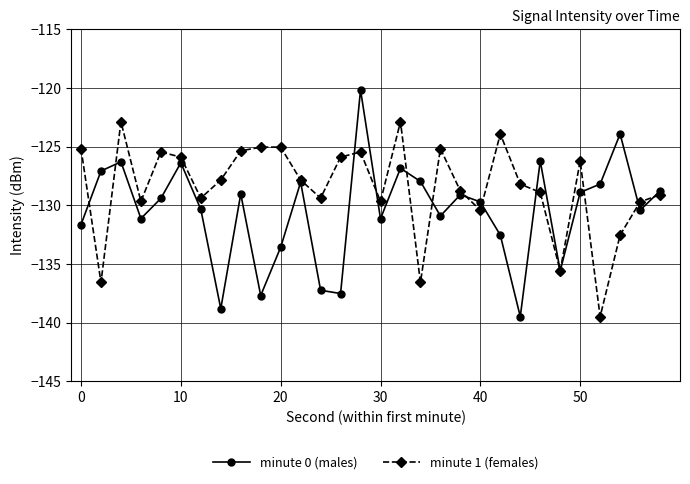

In minute 0 (males), how many points are lower than both neighbors (excluding endpoints)?

9